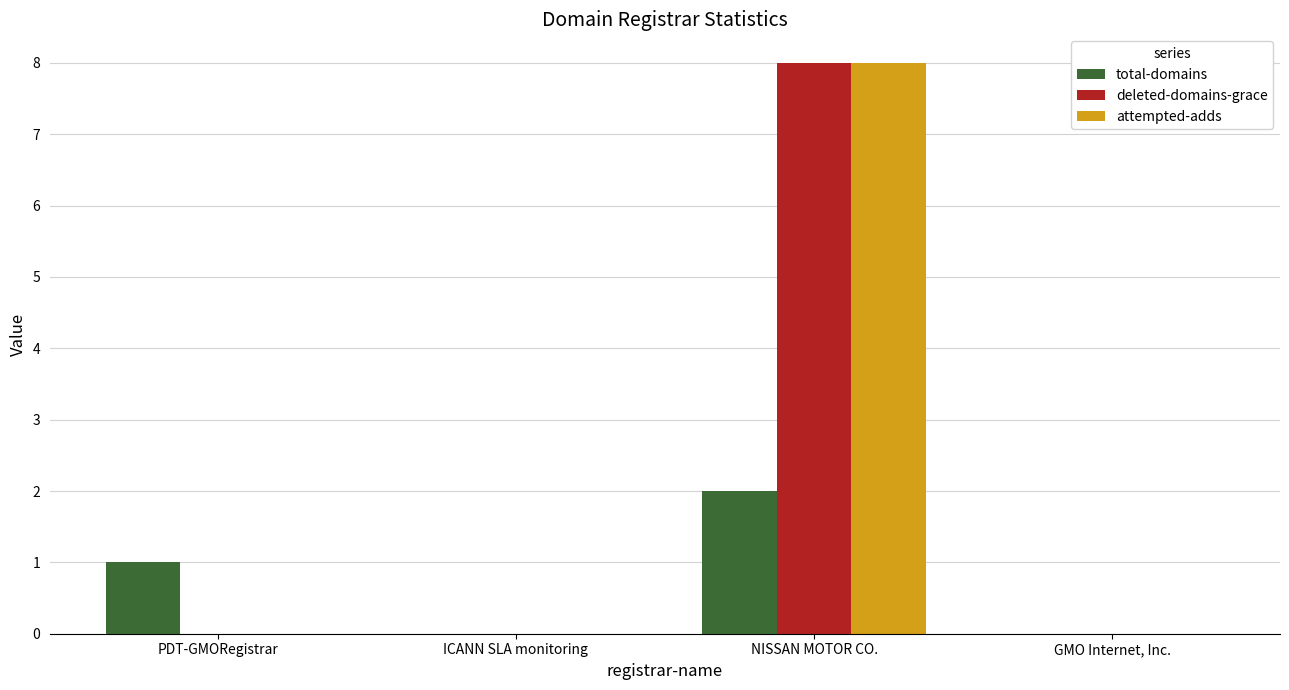

How many distinct data groups are displayed?

3